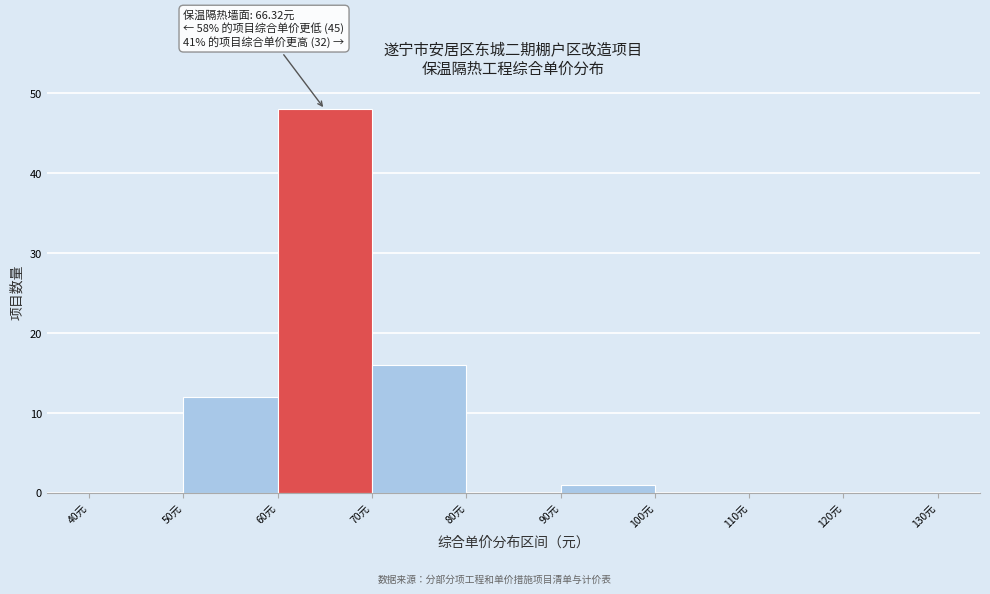

Which range on the x-axis has the tallest bar?

60 to 70